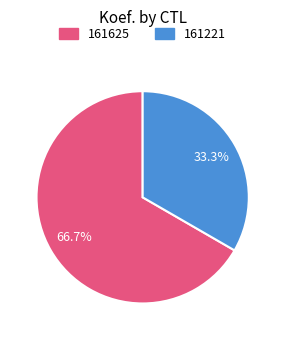

Count the number of slices in the pie.

2